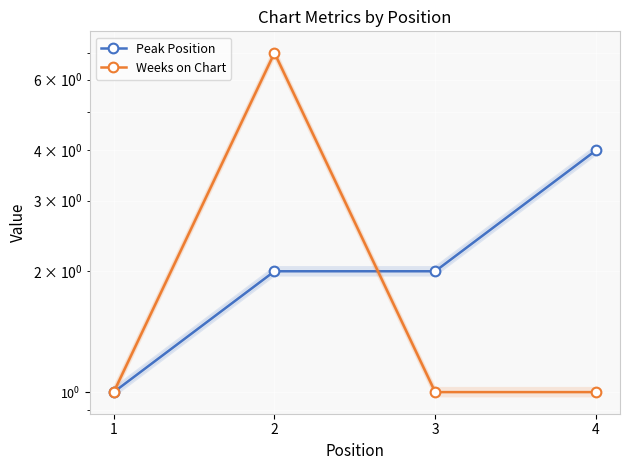

Reading left to right, what are all the values shown in this chart?

Peak Position: 1=1	2=2	3=2	4=4
Weeks on Chart: 1=1	2=7	3=1	4=1